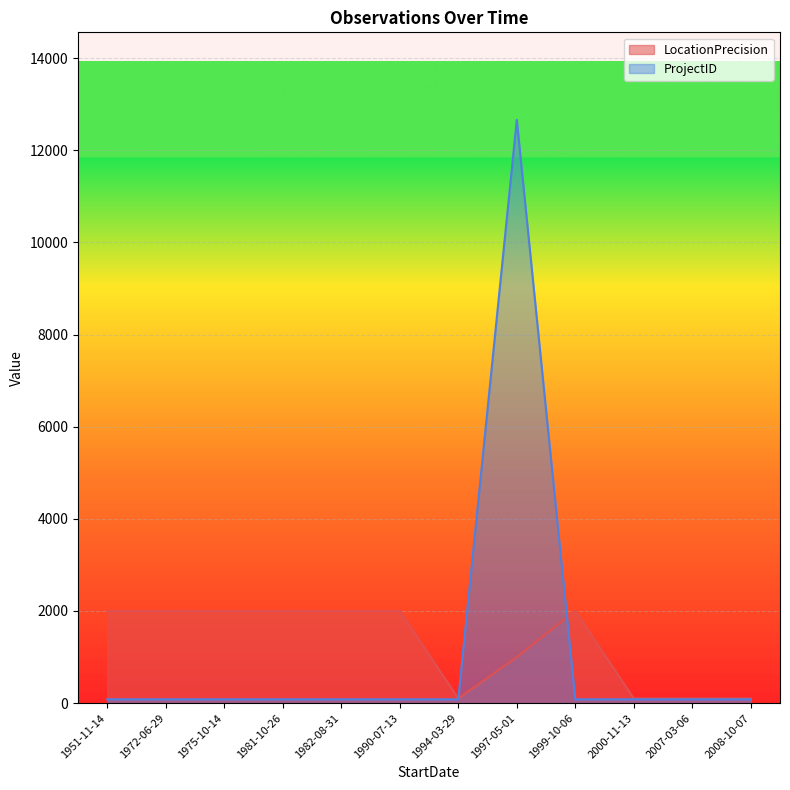

Read the ProjectID value at 2007-03-06, to the nearest 50.

100